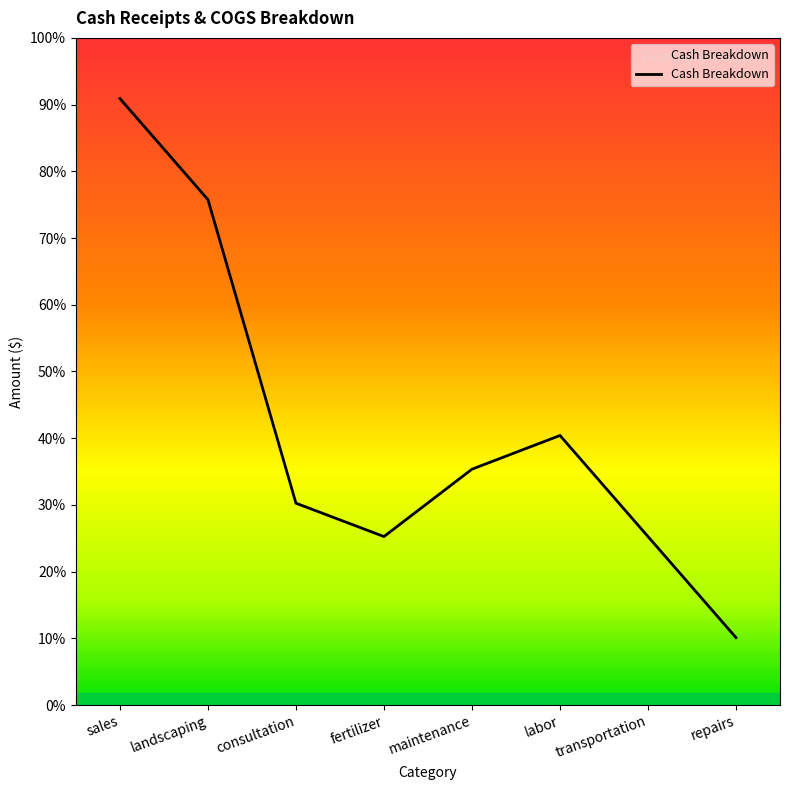

What is the difference between the maximum and minimum values?

16000